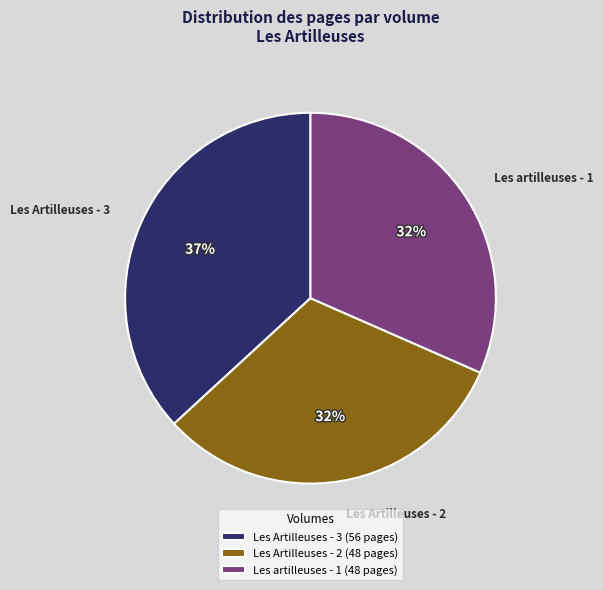

To the nearest percent, what portion does Les artilleuses - 1 represent?

32%